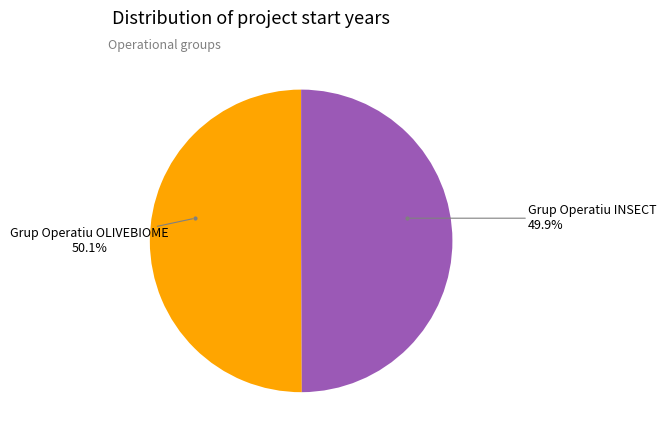

Rank the categories by value from lowest to highest.

Grup Operatiu INSECT, Grup Operatiu OLIVEBIOME